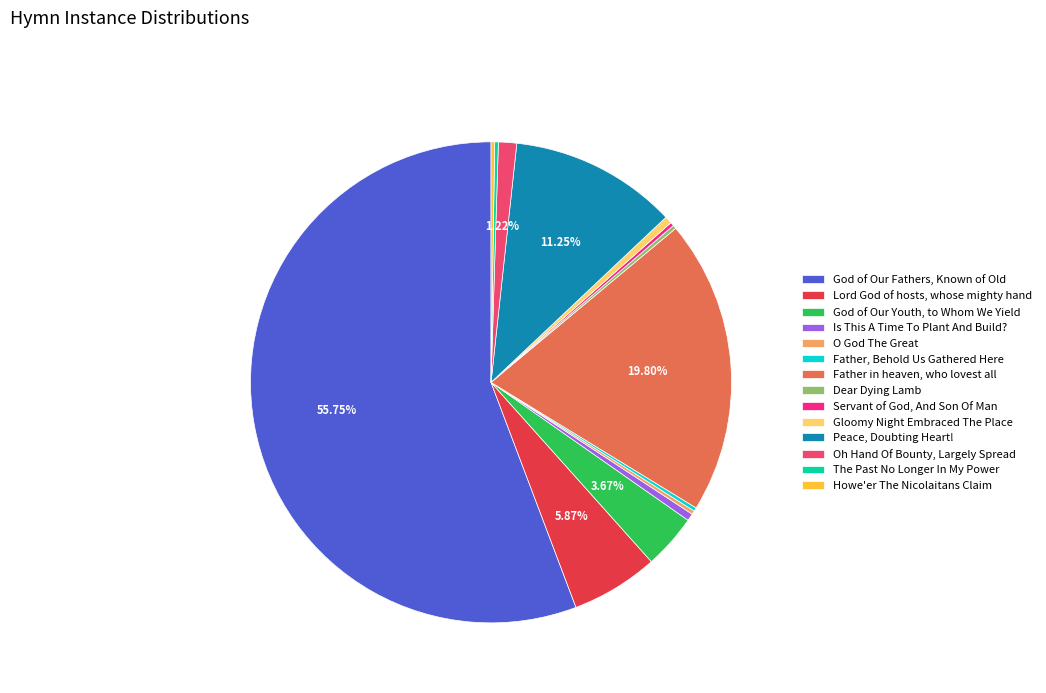

Which slice is the largest?

God of Our Fathers, Known of Old